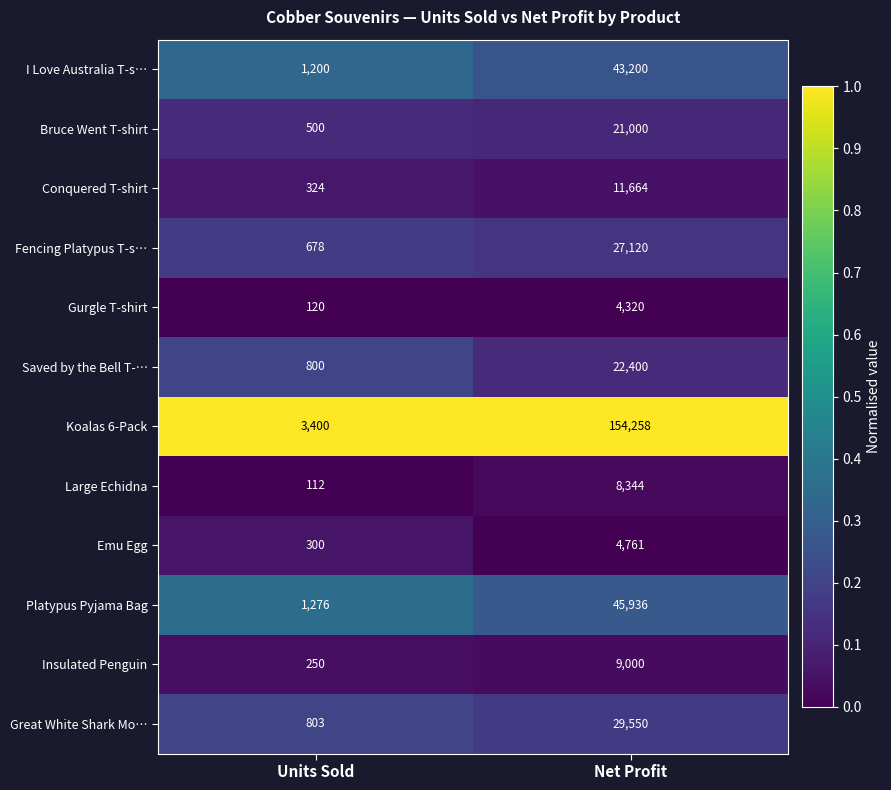

Between Units Sold and Net Profit, which series saw the biggest shift?

Koalas 6-Pack